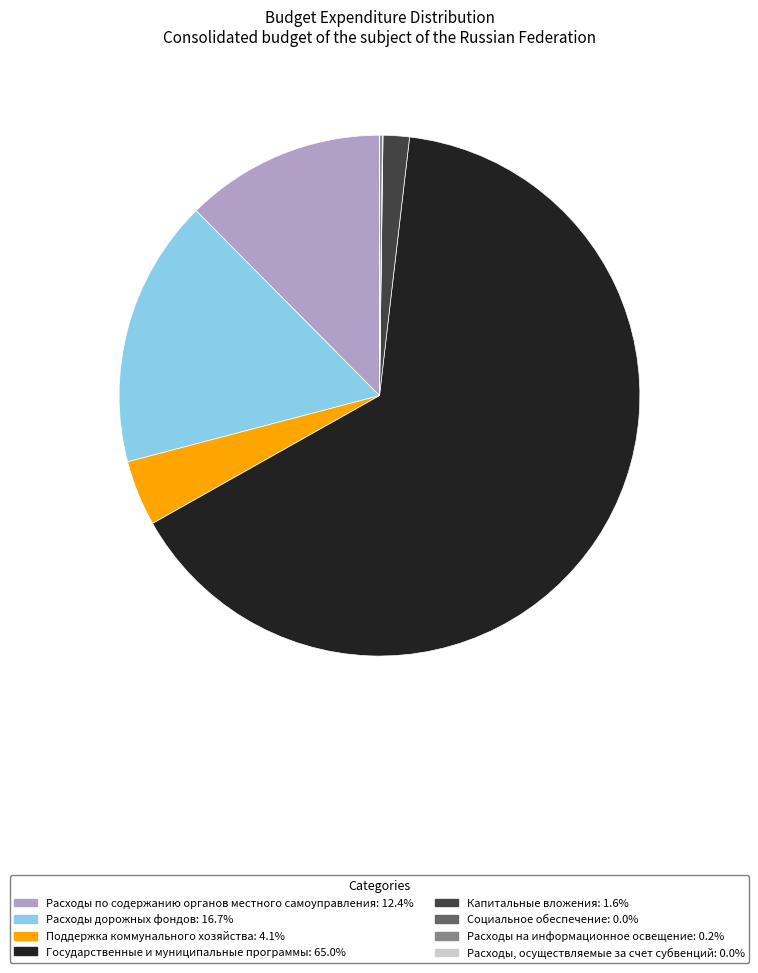

Does any single category account for the majority?

Yes